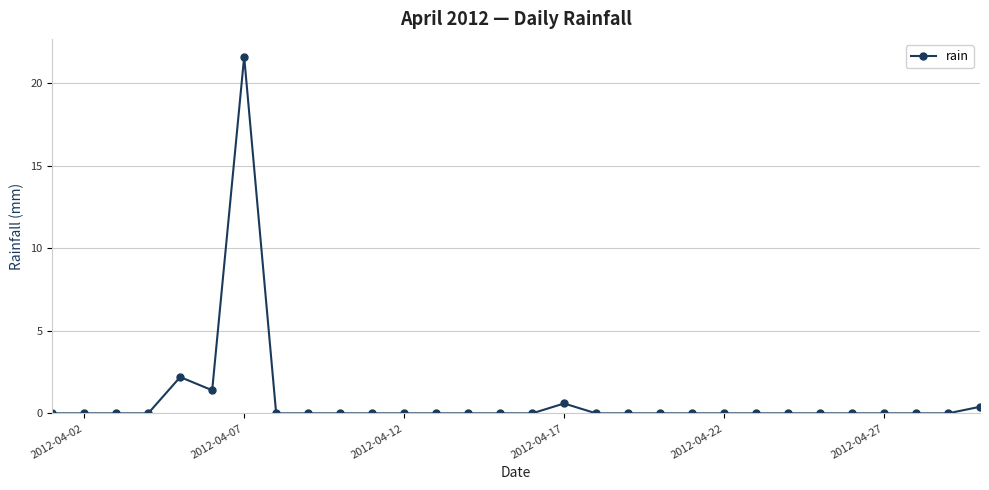

What is the maximum value shown in the chart?

21.6